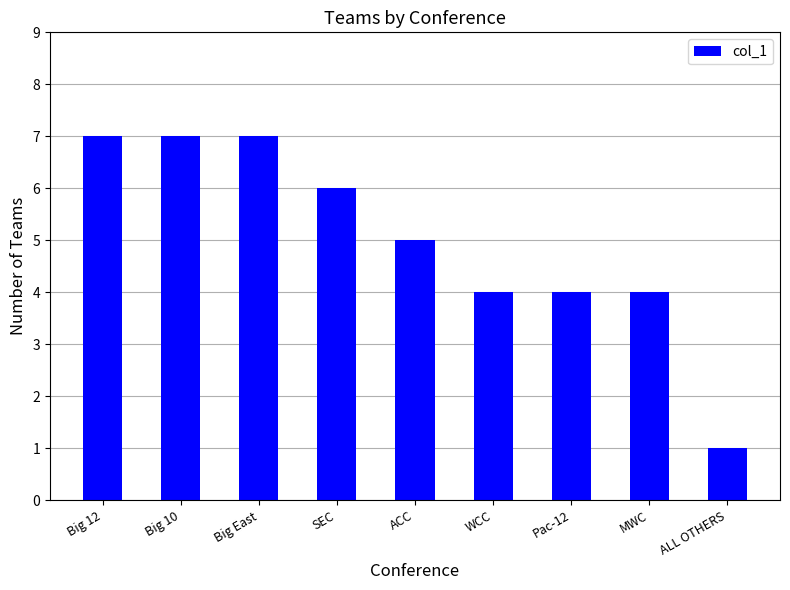

Reading right to left, what are all the values shown in this chart?

ALL OTHERS=1	MWC=4	Pac-12=4	WCC=4	ACC=5	SEC=6	Big East=7	Big 10=7	Big 12=7